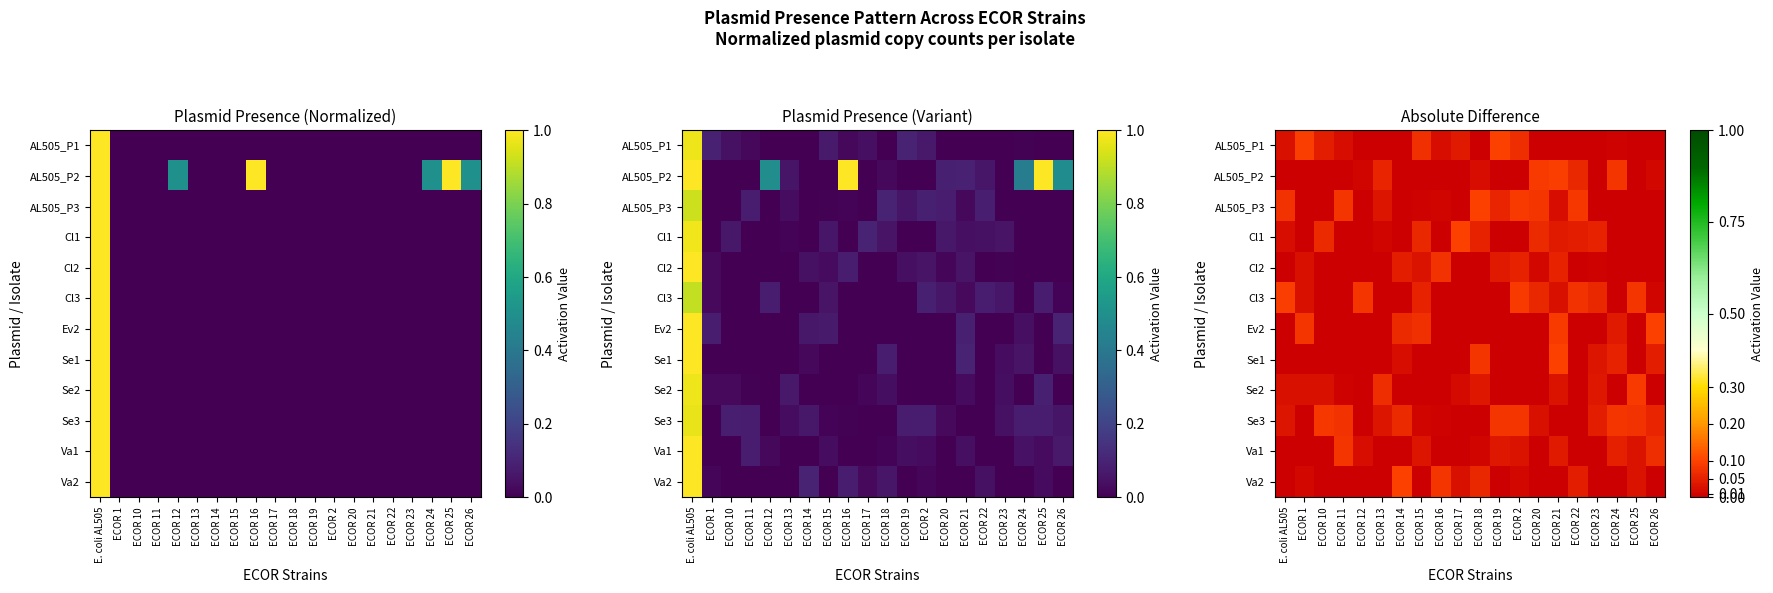

What is the difference between the second highest and second lowest values in the Va2 series?

0.1